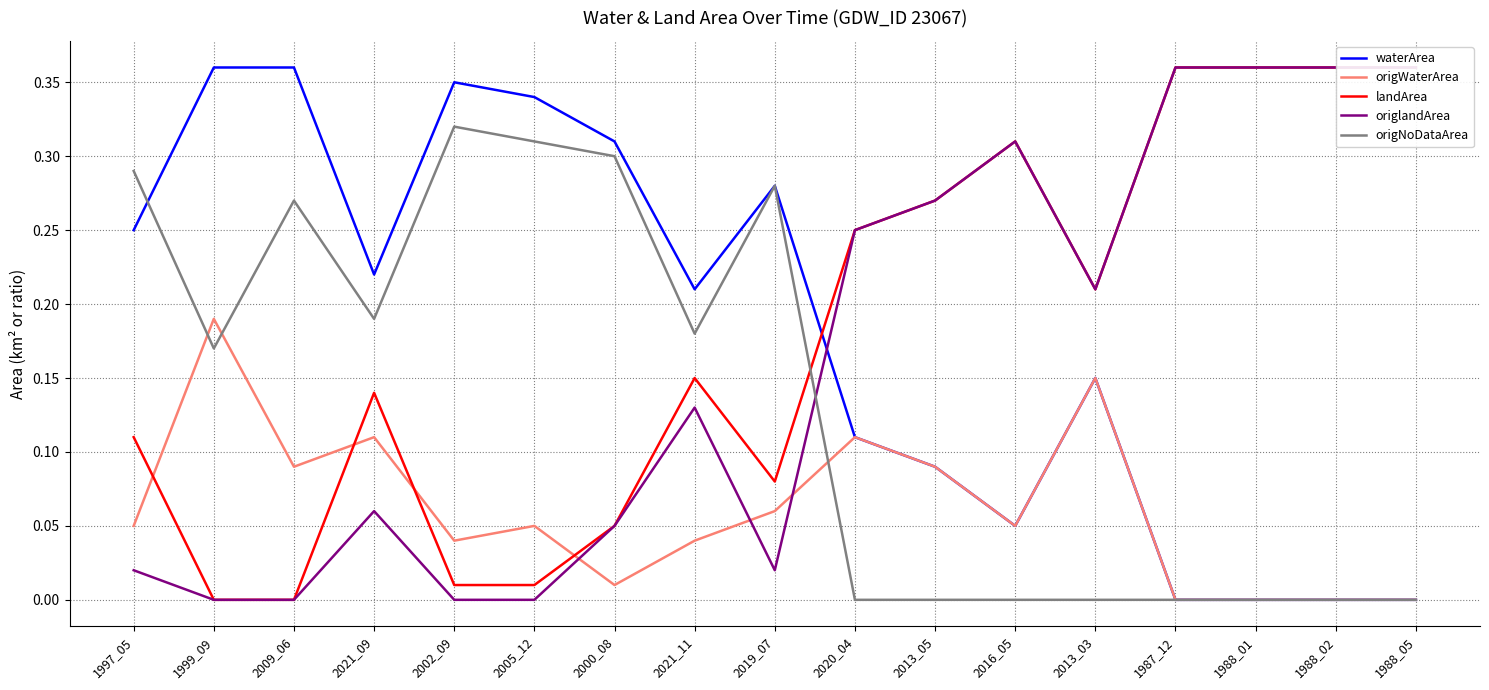

What is the difference between the waterArea values at 2020_04 and 2021_11?

0.1